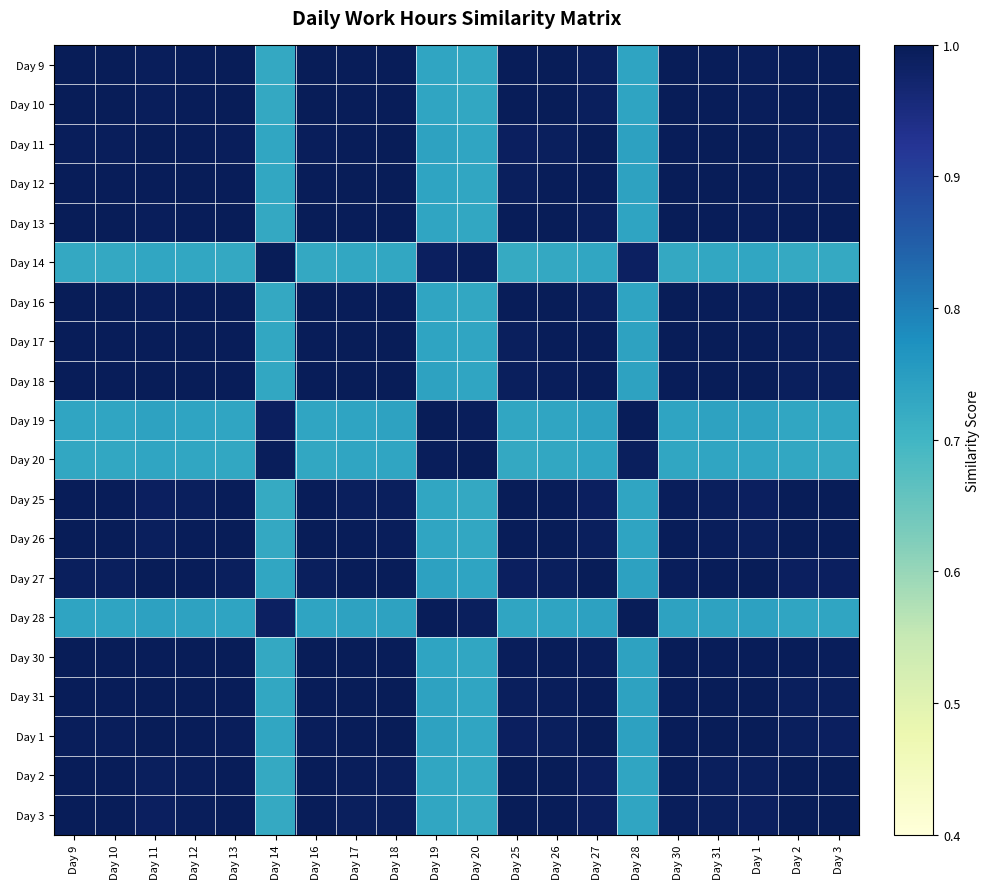

What is the total value across all series at Day 18?

18.9